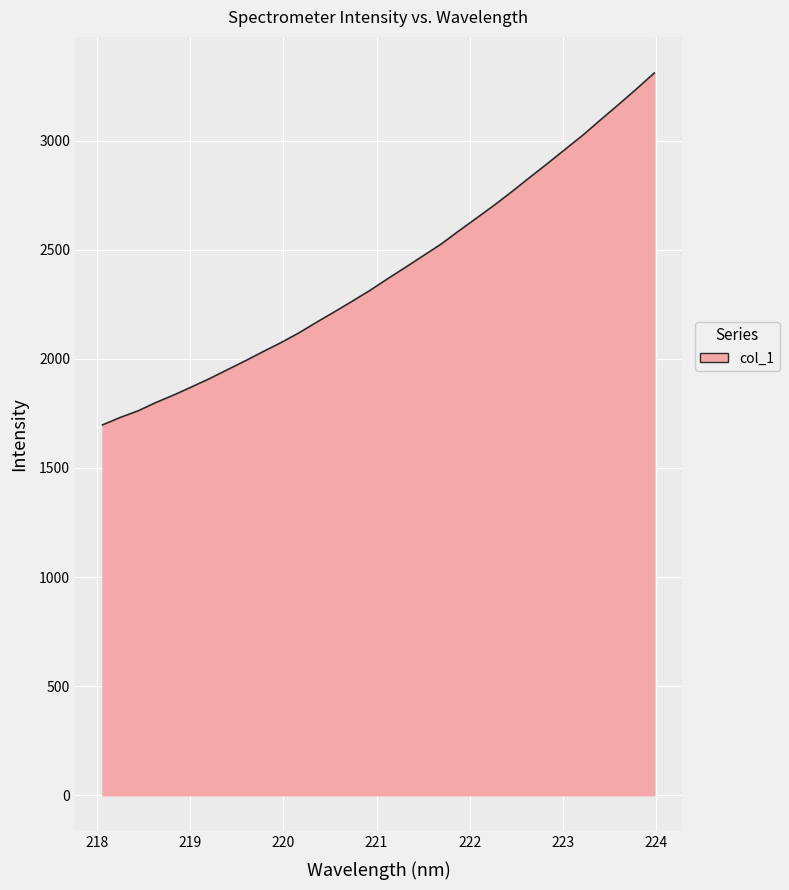

How many distinct data groups are displayed?

1